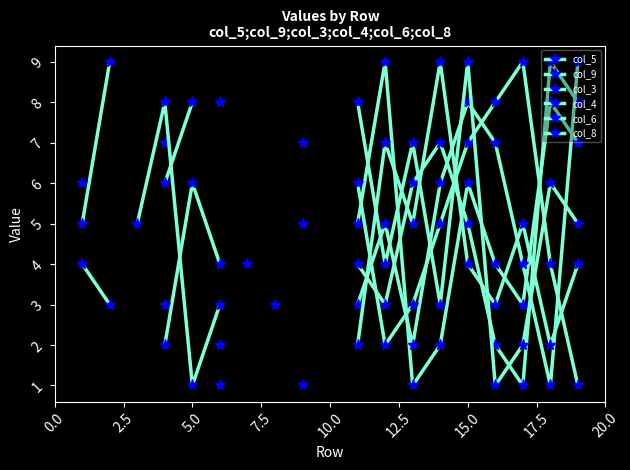

True or false: col_9 has more than 2 interior local peaks.

False